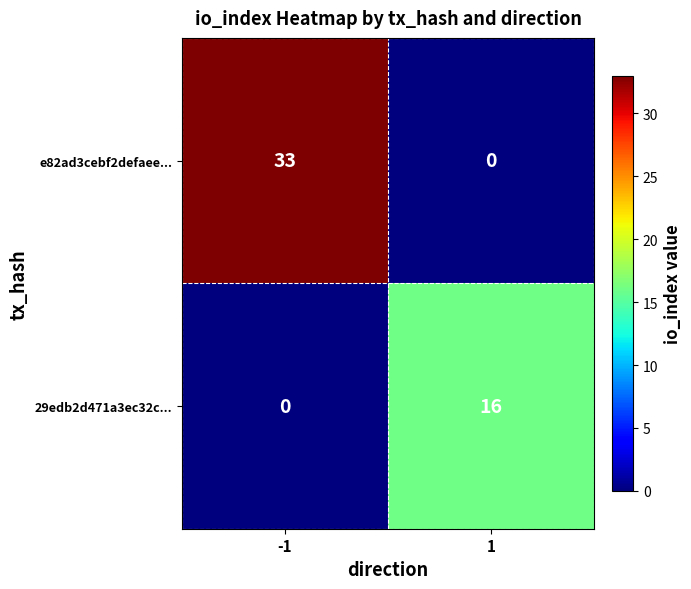

Rank the series at -1 from lowest to highest value.

29edb2d471a3ec32c..., e82ad3cebf2defaee...